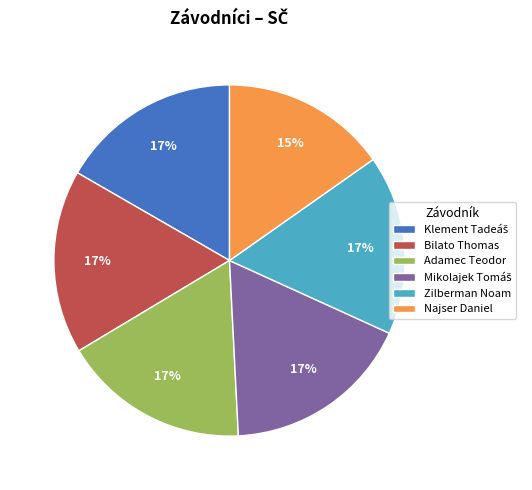

What is the ratio of the value at Bilato Thomas to the value at Zilberman Noam?

1.0